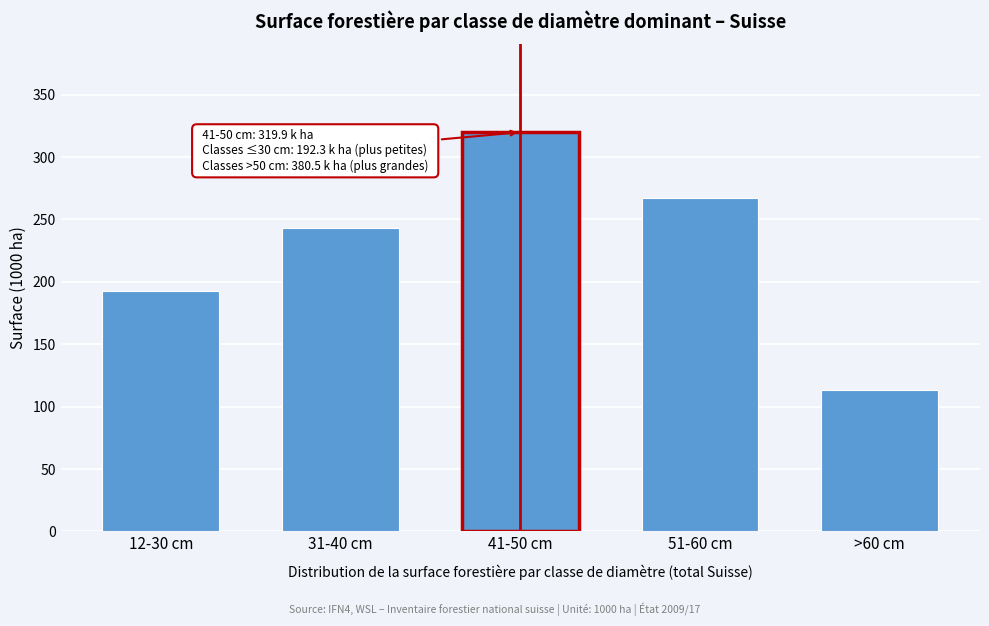

Reading left to right, what are all the values shown in this chart?

192.3	242.8	319.9	267.3	113.2